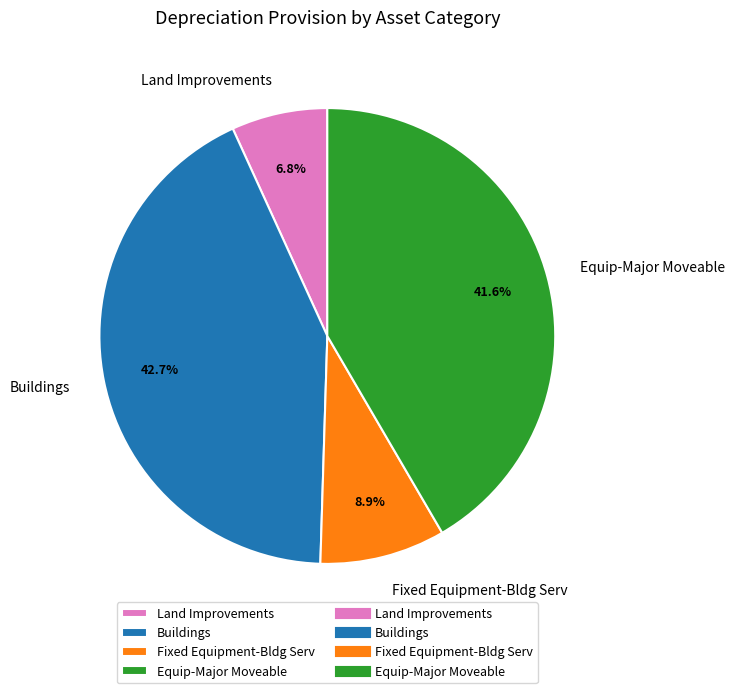

Is the sum of Fixed Equipment-Bldg Serv and Buildings greater than half?

Yes